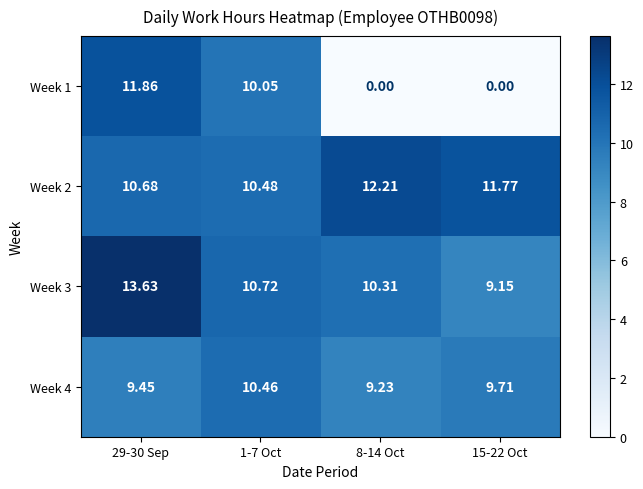

How many series are shown in this chart?

4